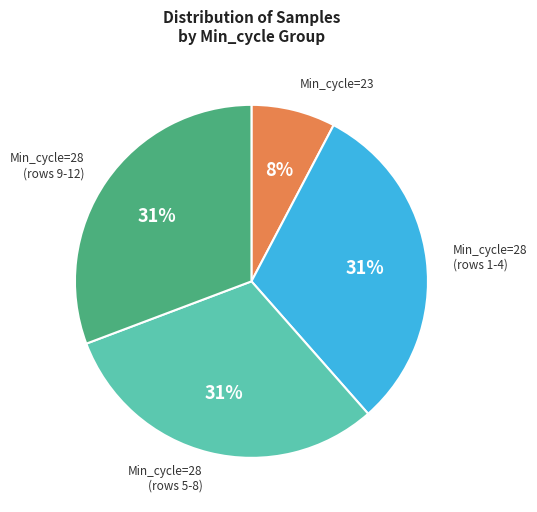

Is there a majority slice in this chart?

No